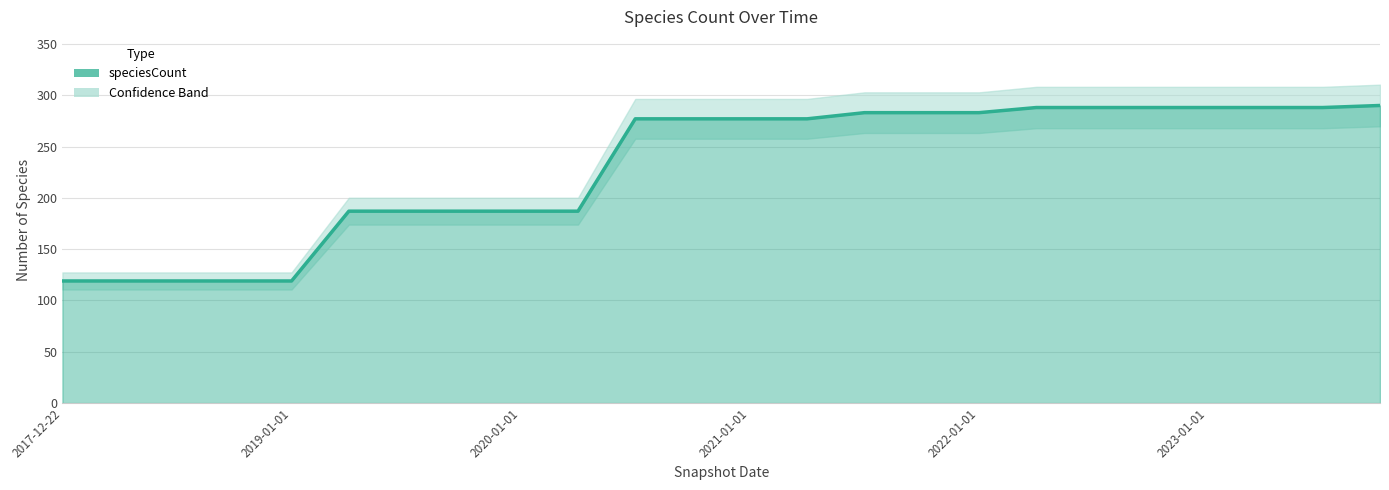

True or false: the data shows 187 at 7.

True